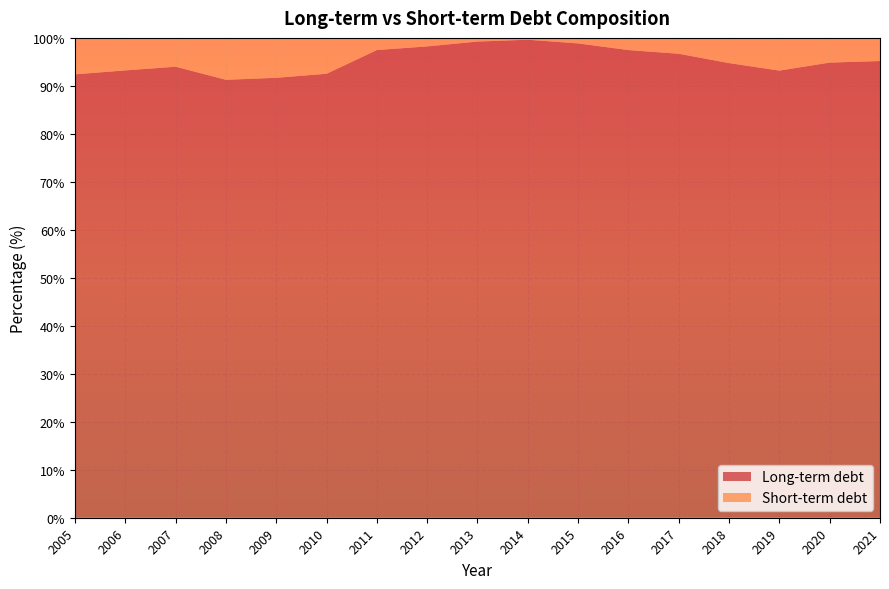

Reading left to right, what are all the values shown in this chart?

Long-term debt: 92.4	93.2	94.0	91.3	91.7	92.5	97.5	98.2	99.2	99.6	98.8	97.5	96.7	94.7	93.2	94.9	95.2
Short-term debt: 7.6	6.8	6.0	8.7	8.3	7.5	2.5	1.8	0.8	0.4	1.2	2.5	3.3	5.3	6.8	5.1	4.8